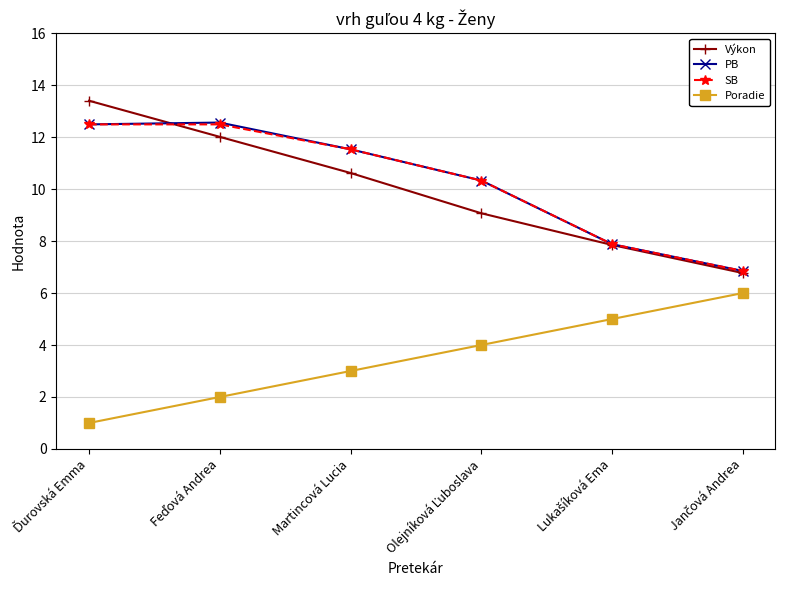

The Poradie series shows 3.9 at Martincová Lucia. True or false?

False